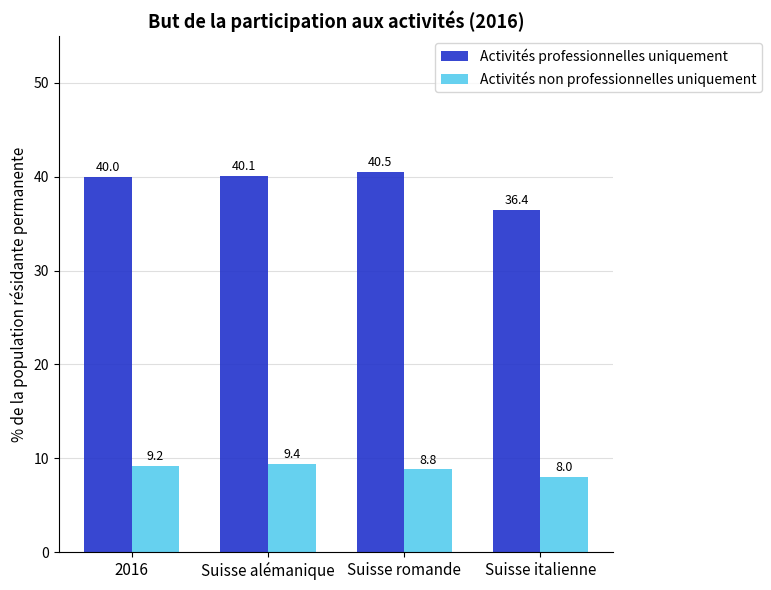

What is the total value across all series at Suisse alémanique?

49.5